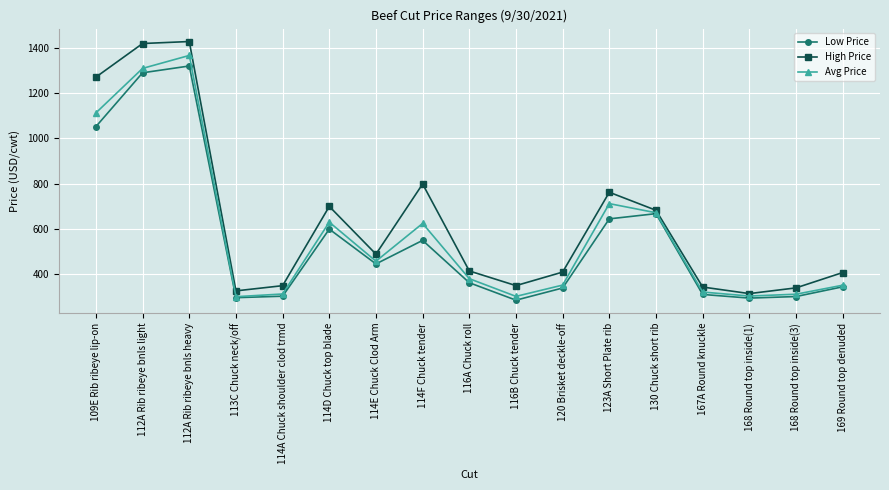

At how many categories does at least one series exceed 478?

8